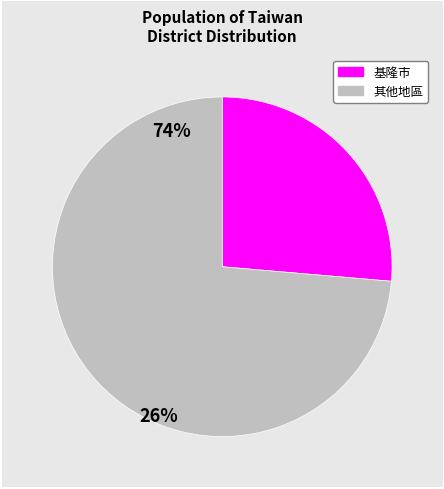

Does any single category account for the majority?

Yes